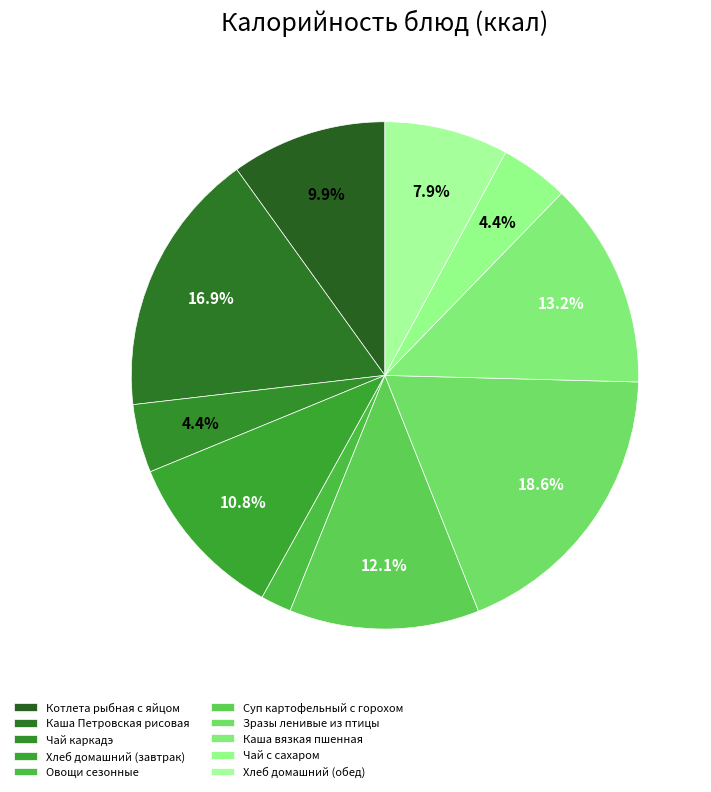

How many slices are in this pie chart?

10